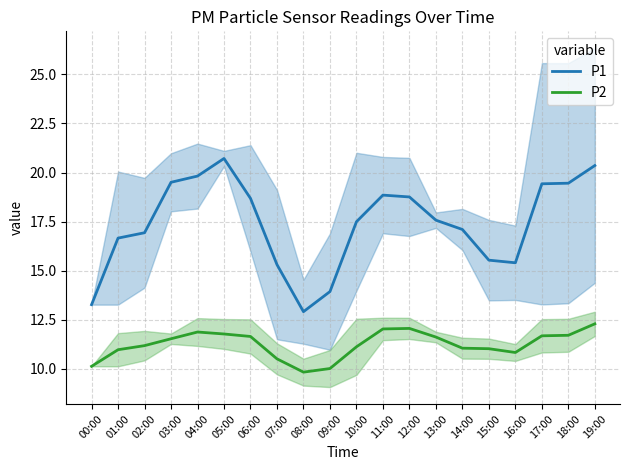

How many interior local peaks does the P1 series have?

2